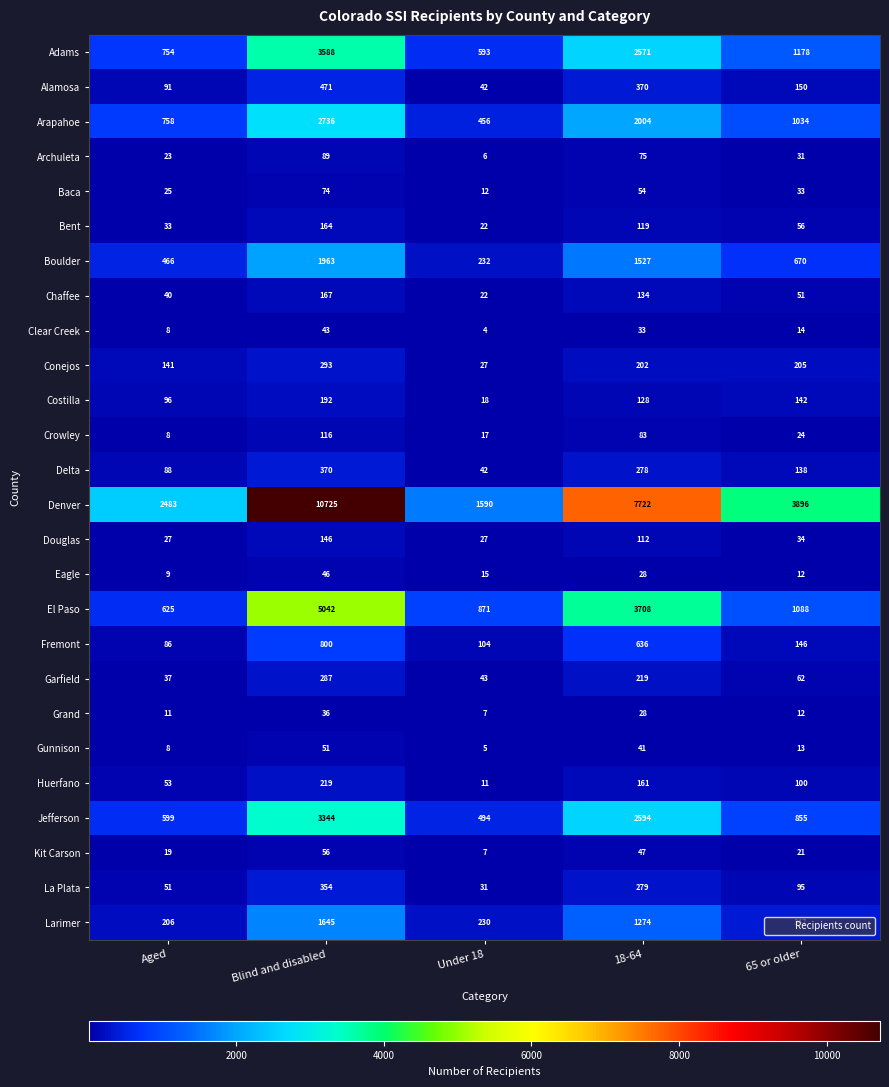

Is it true that Adams equals 5571 at Blind and disabled?

False